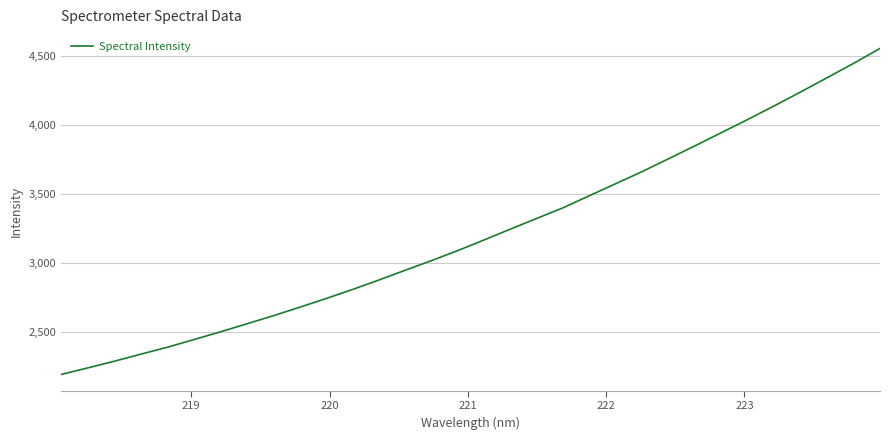

What is the smallest value displayed?

2192.6